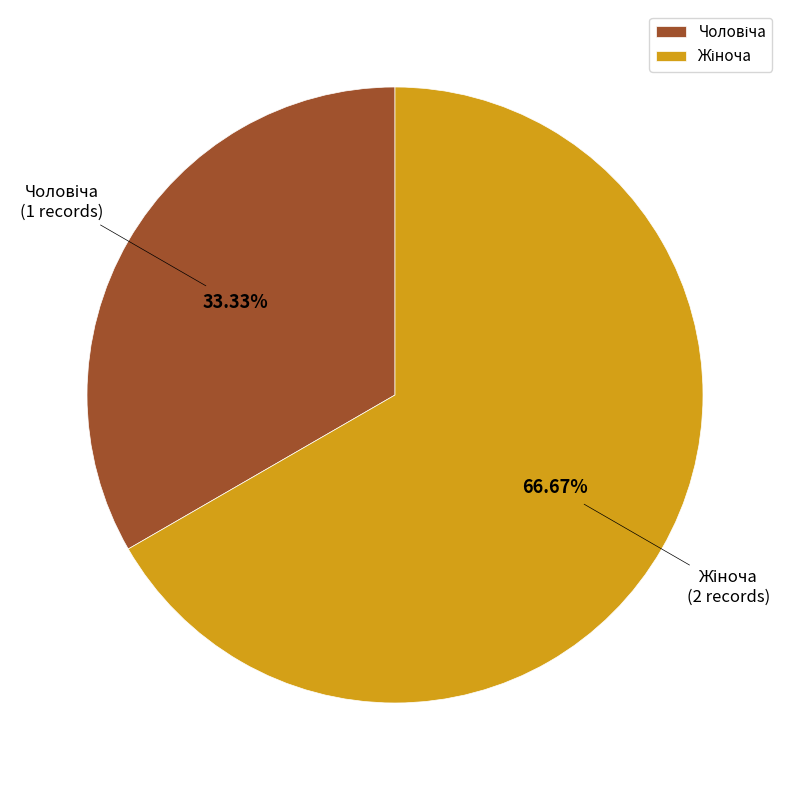

Does any single category account for the majority?

Yes